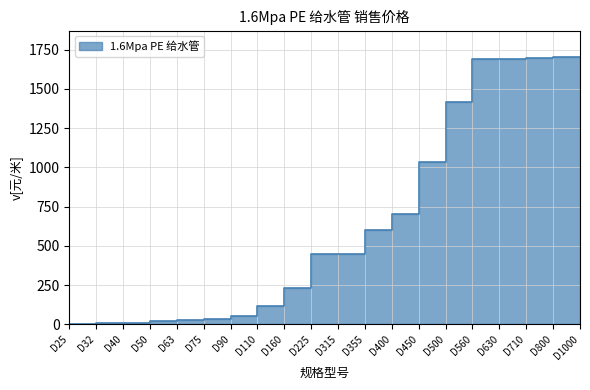

Which category has the highest value across all series?

D1000